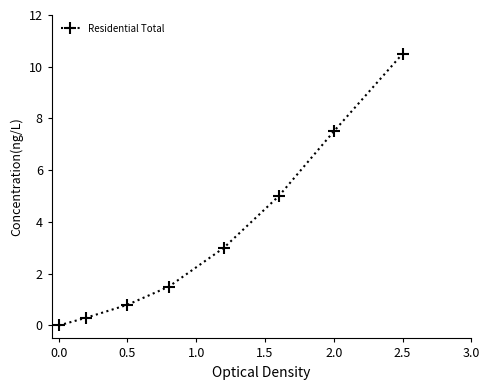

True or false: there are more than 1 points higher than both neighbors.

False